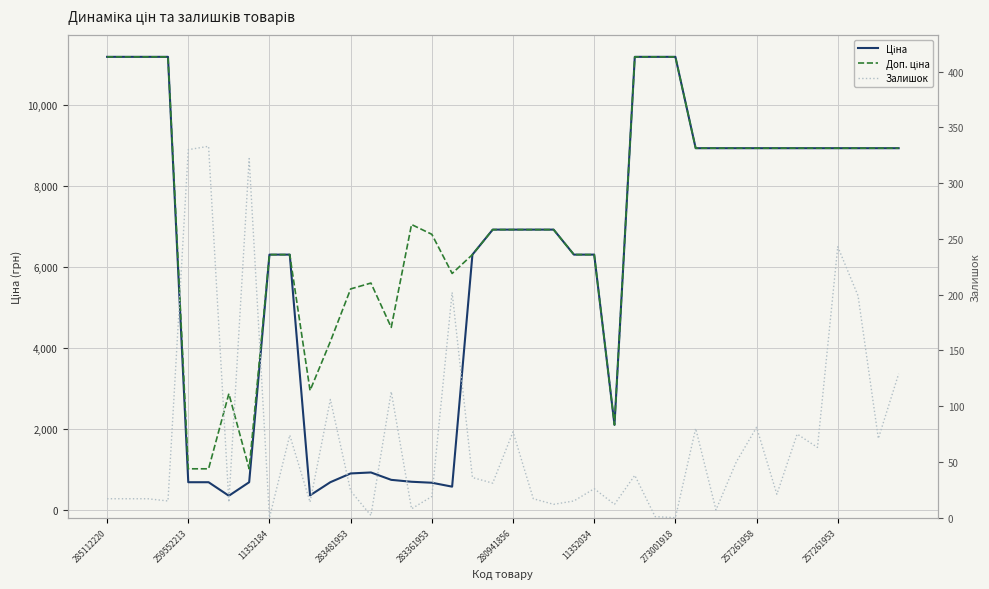

What is the difference between the maximum and second lowest values in the Доп. ціна series?

10163.5